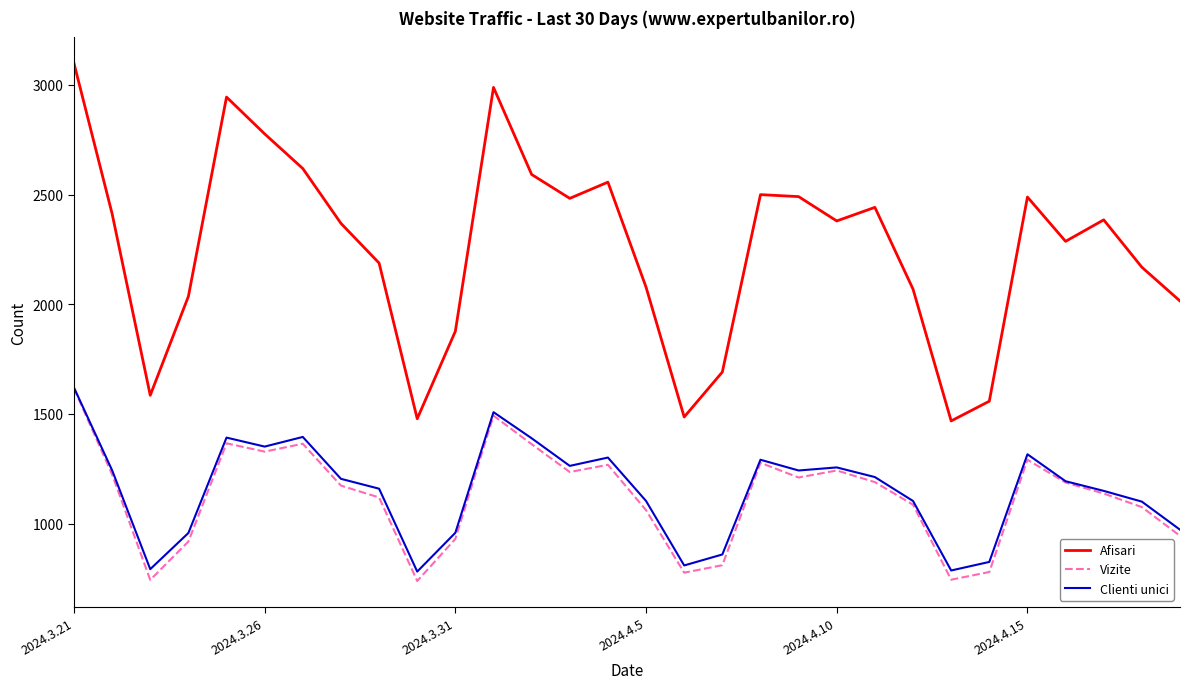

Which series has the largest total across all categories?

Afisari